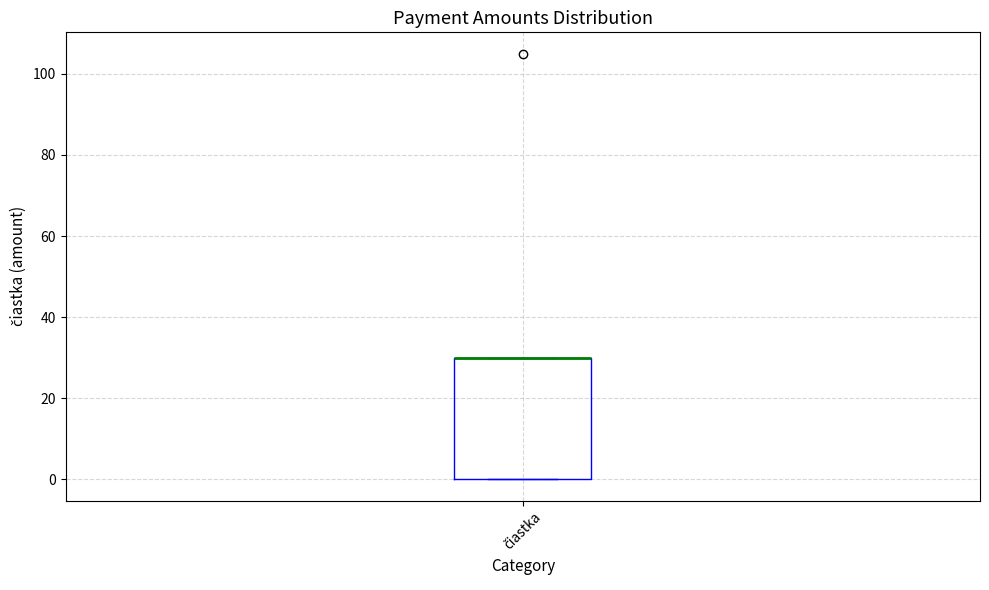

Where is the upper edge of the box for čiastka on the y-axis? The values are not printed on the chart, so give them approximately, as read against the axis.

30